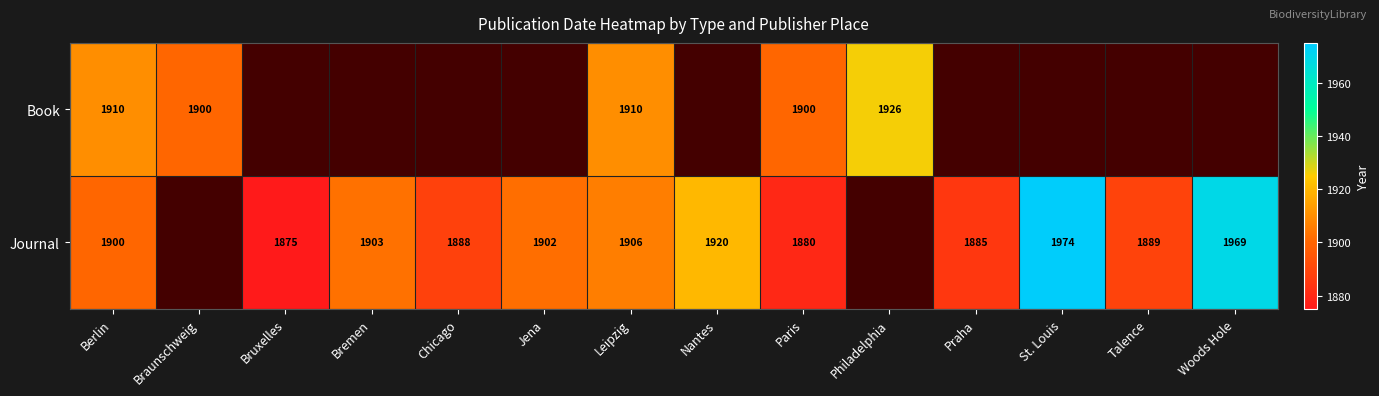

What is the difference between the Book values at Philadelphia and Leipzig?

16